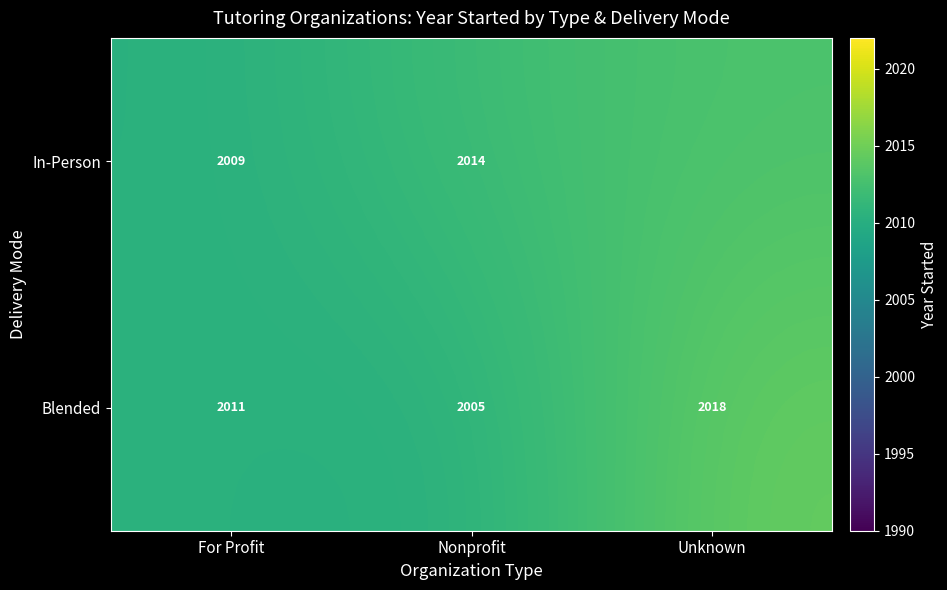

Count the number of categories in the chart.

3